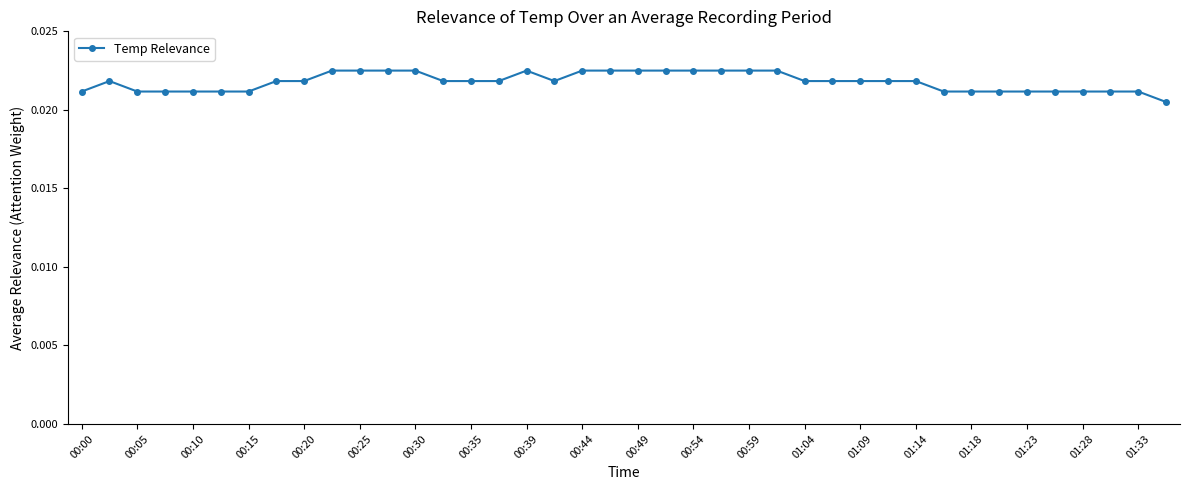

True or false: the data has more than 1 interior local peaks.

True